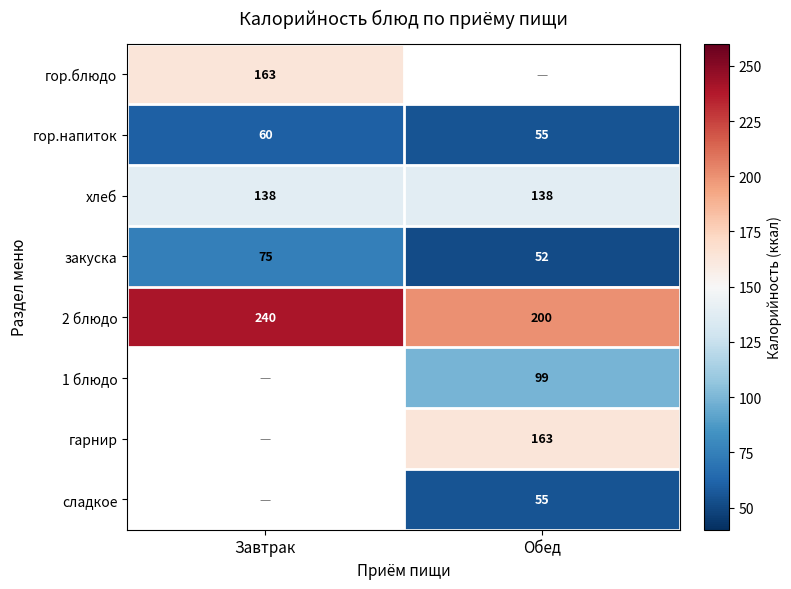

What is the greatest value displayed?

240.0